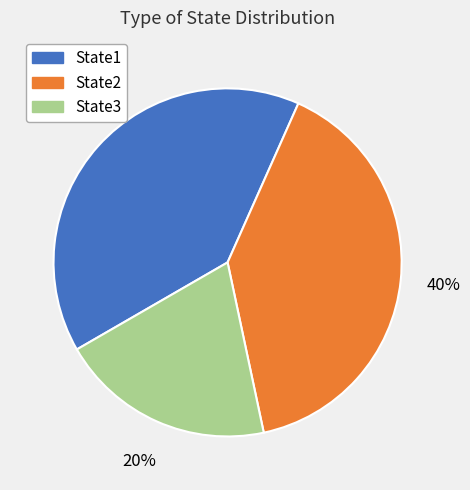

Approximately how many times larger is the value at State3 compared to State2?

0.5